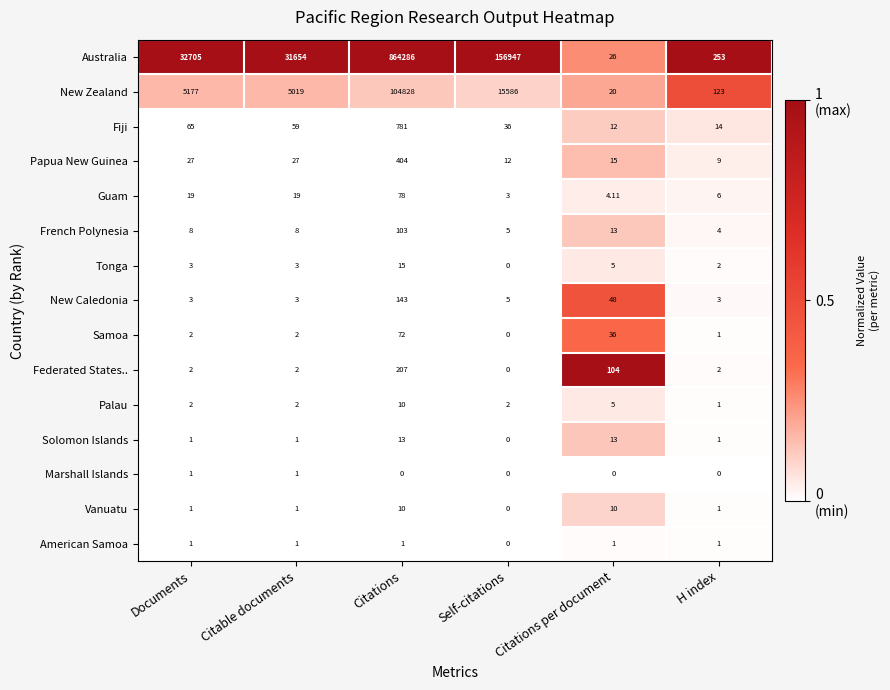

Which series has the largest total across all categories?

Australia